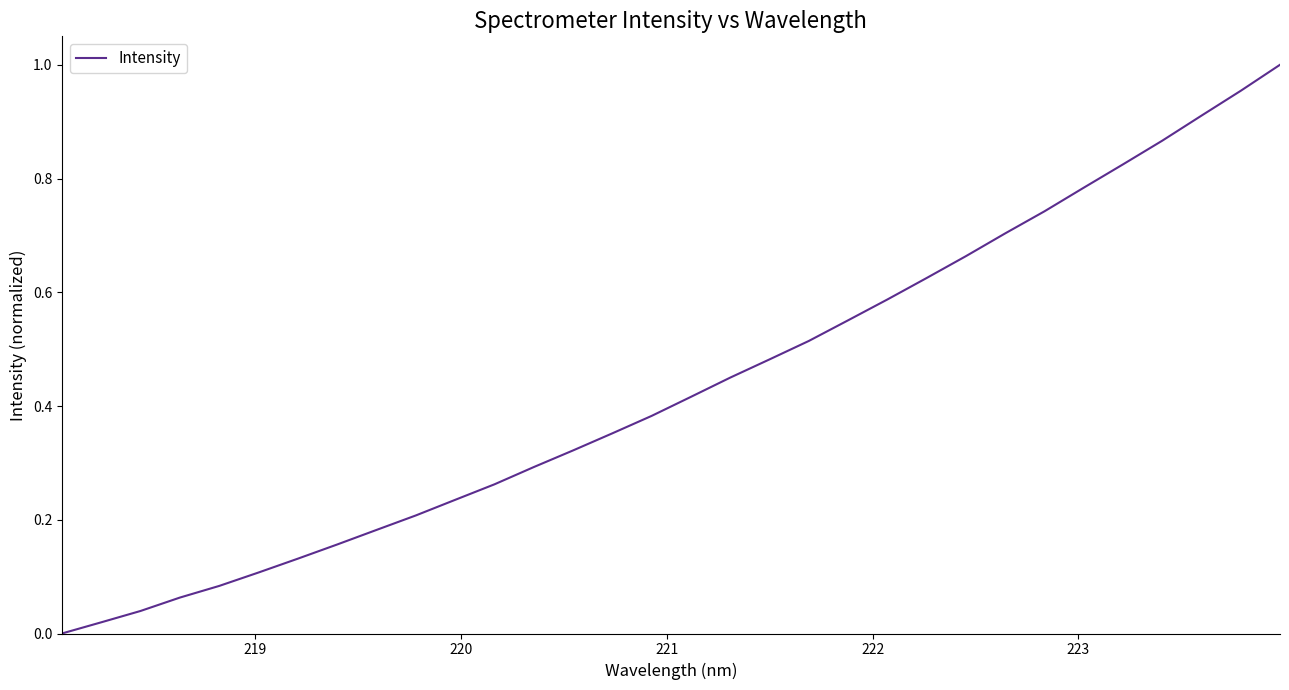

Is this an area chart (filled region under the line)?

No